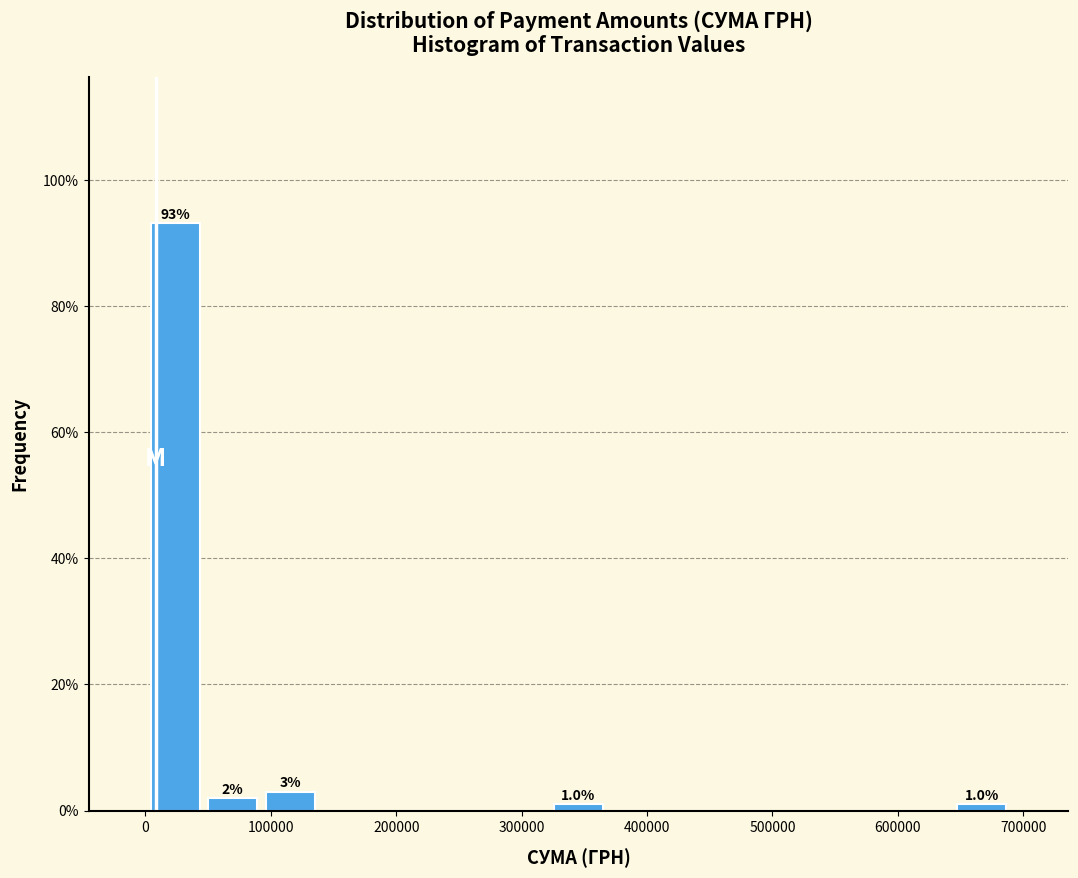

Over which range of the x-axis is the bar tallest?

0 to 50000